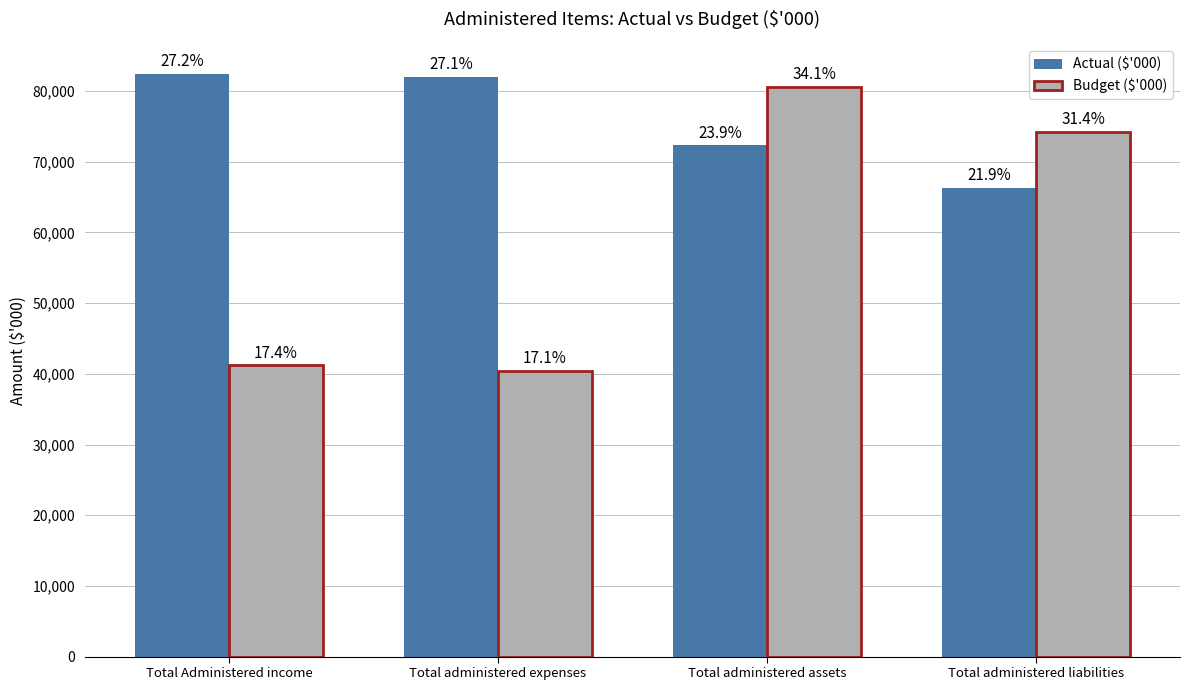

What is the greatest value displayed?

82467